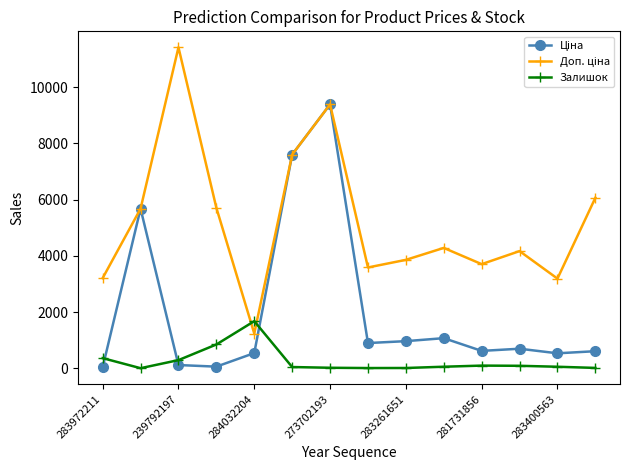

What is the value of the Залишок point at the 4th from the left?

845.0